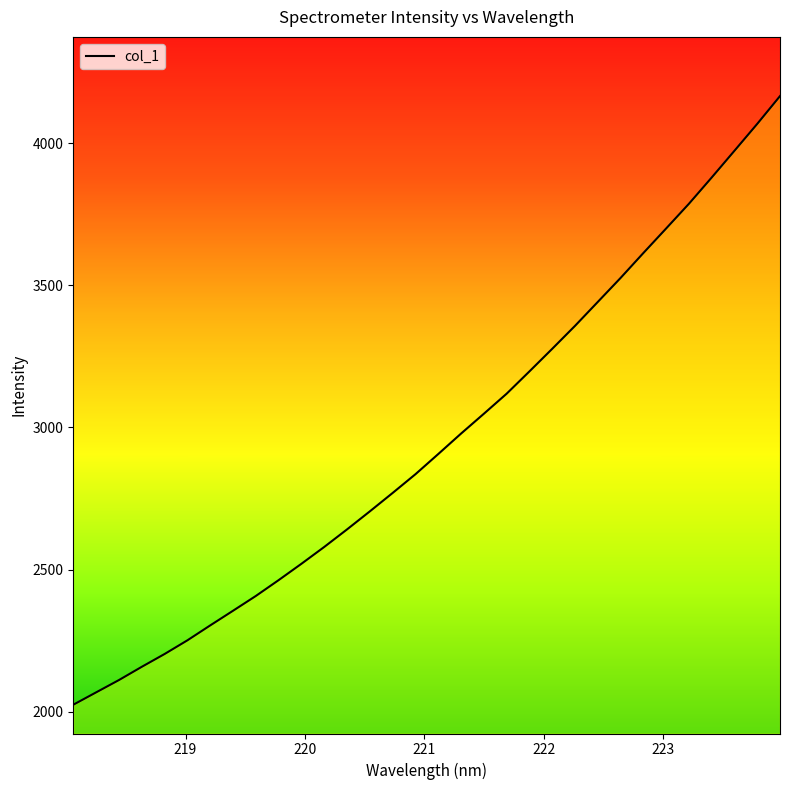

What is the difference between the maximum and minimum values?

2141.4